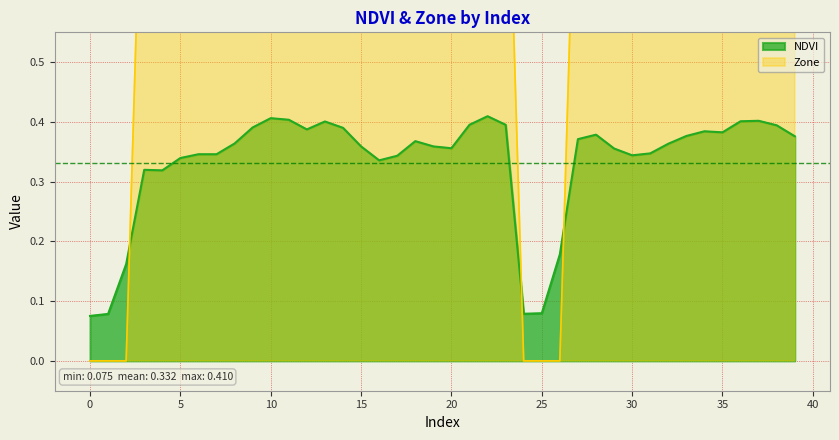

What is the difference between the second highest and minimum values in the NDVI series?

0.3